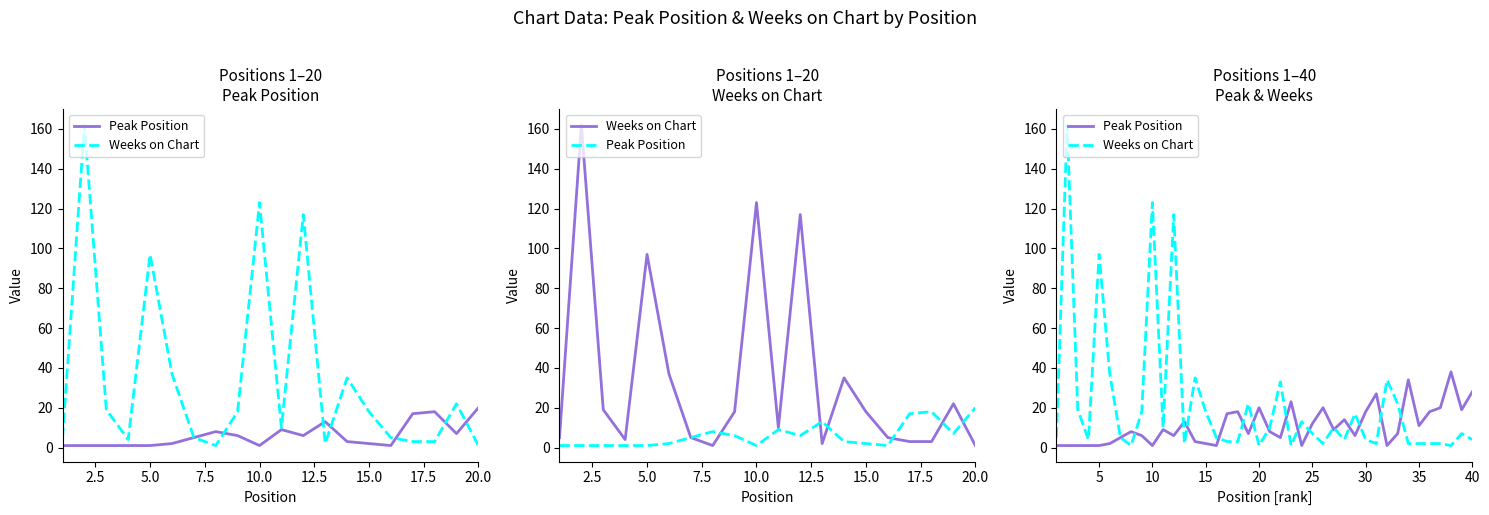

How many interior local valleys does the Peak Position series have?

11